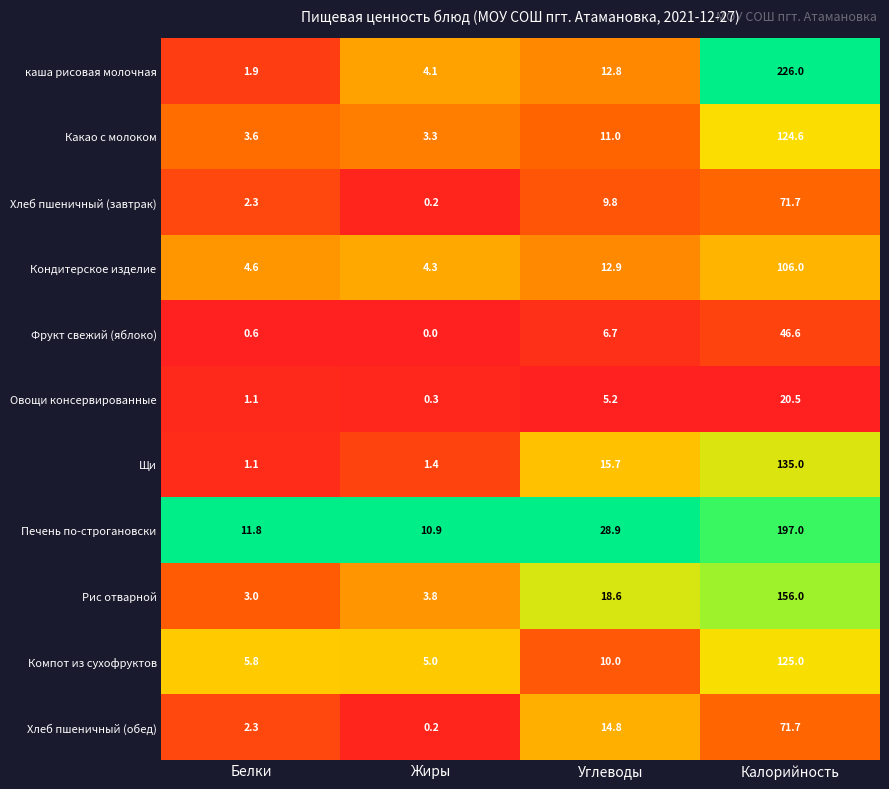

Which category has the lowest value across all series?

Жиры